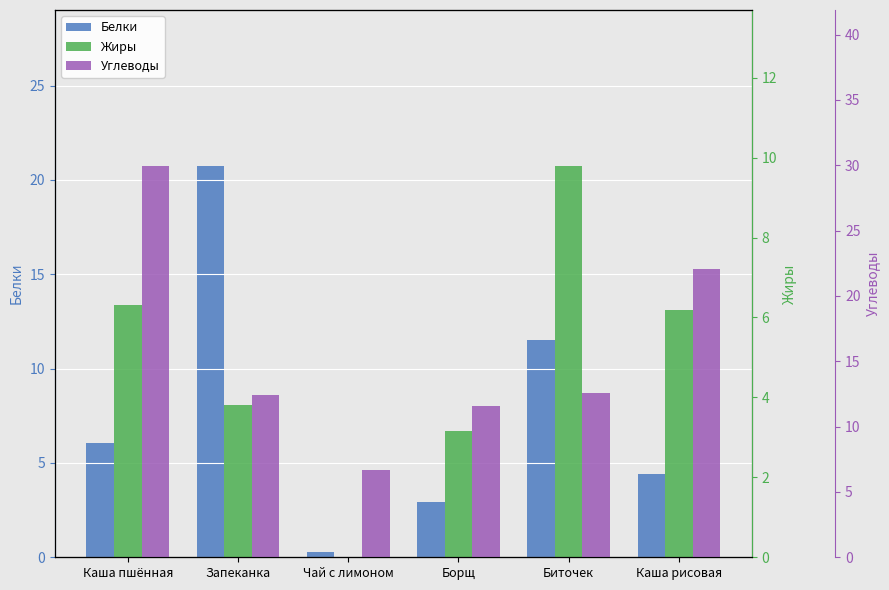

Between Чай с лимоном and Каша рисовая, which series saw the biggest shift?

Углеводы